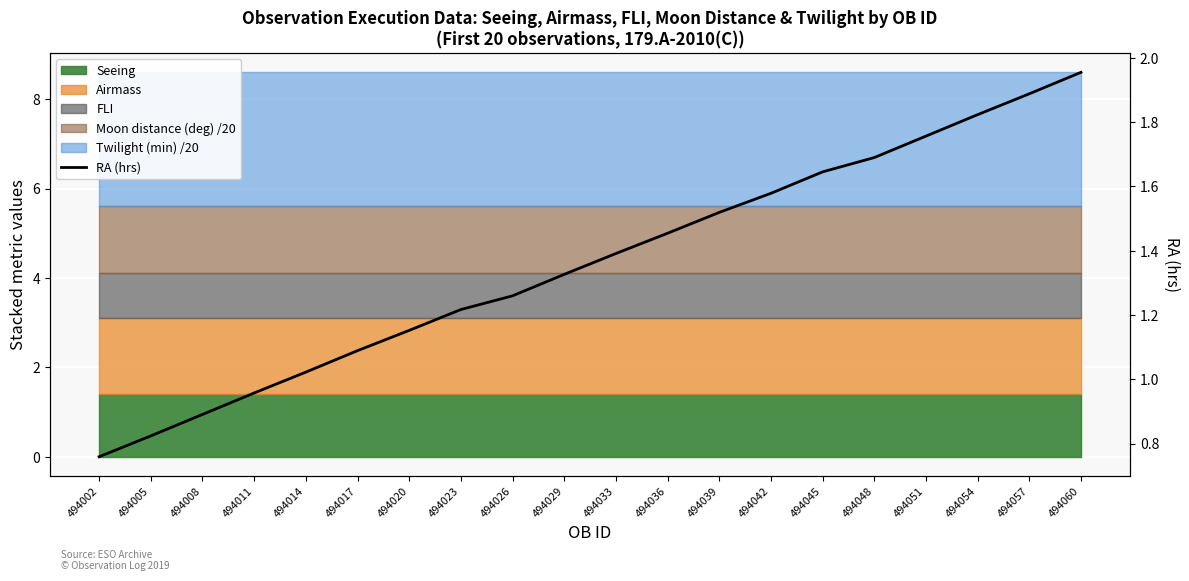

List the labels in order of value, largest first.

494060, 494057, 494054, 494051, 494048, 494045, 494042, 494039, 494036, 494033, 494029, 494026, 494023, 494020, 494017, 494014, 494011, 494008, 494005, 494002